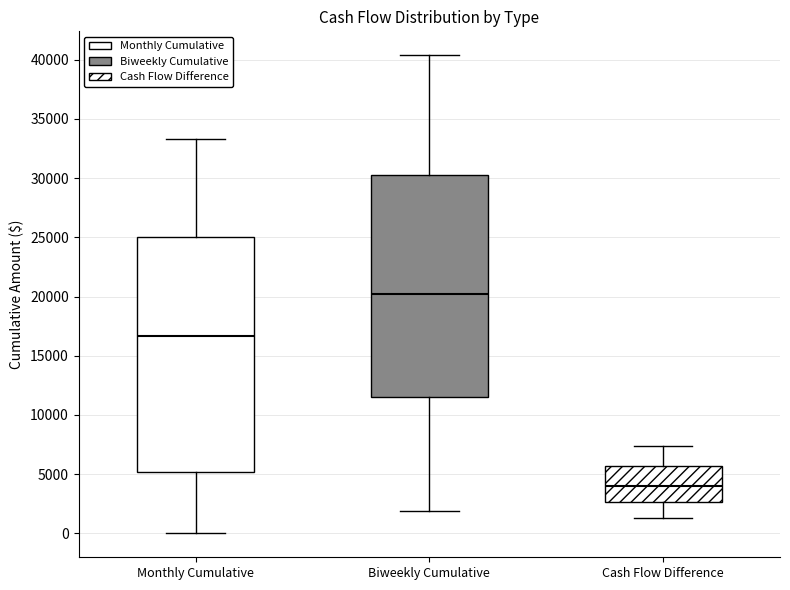

Which box has the highest median line?

Biweekly Cumulative